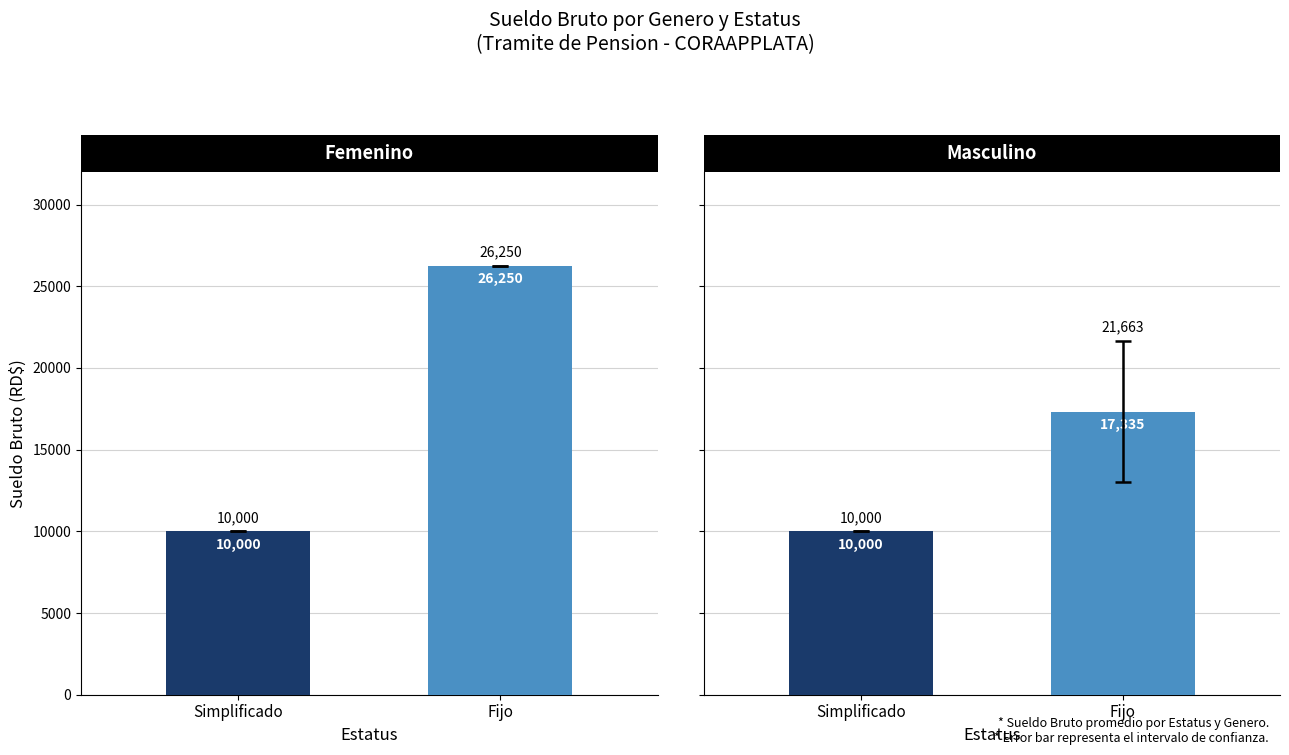

Reading right to left, list all the values displayed in this chart.

Femenino: 26250	10000
Masculino: 17335	10000